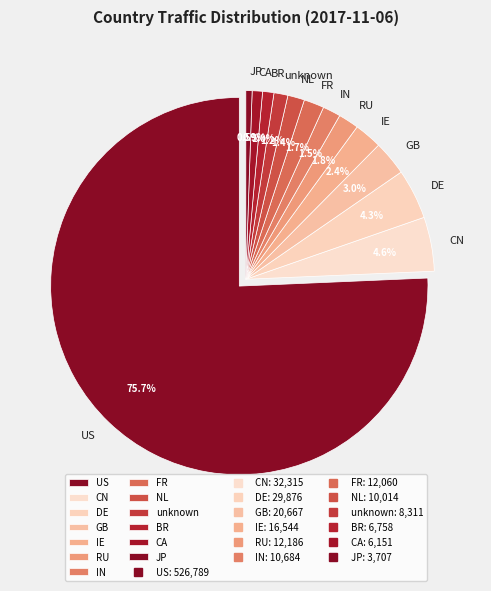

What is the change in value from FR to BR?

-5302